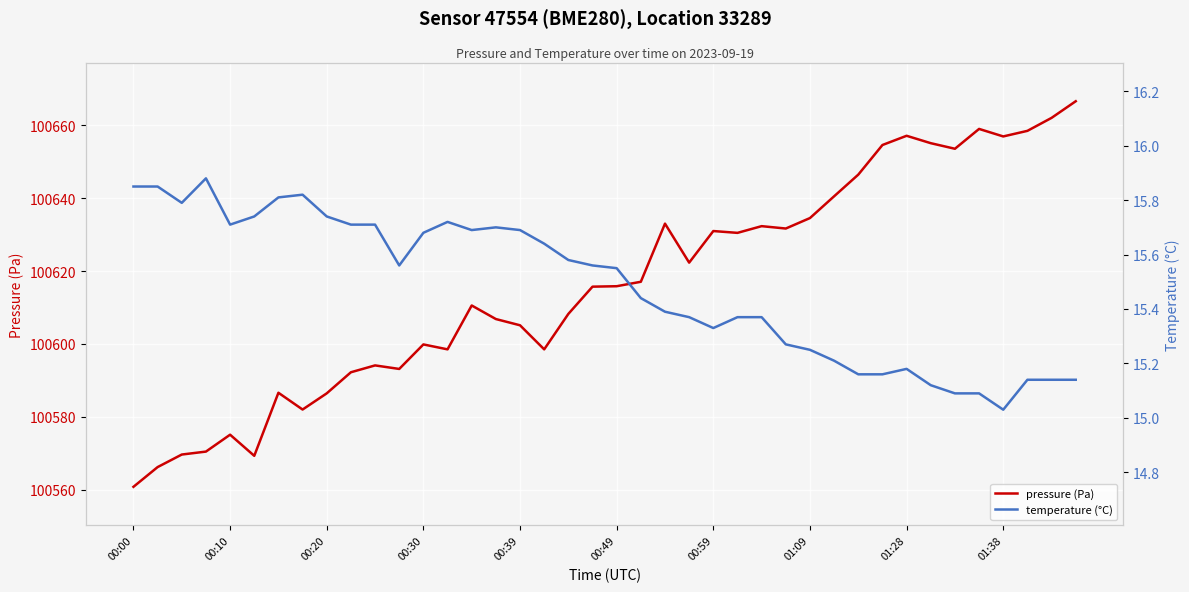

How many series are shown in this chart?

2